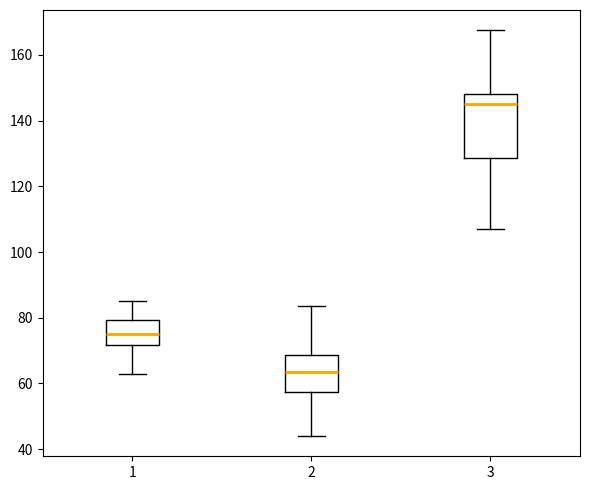

Which box's median line is the highest?

3